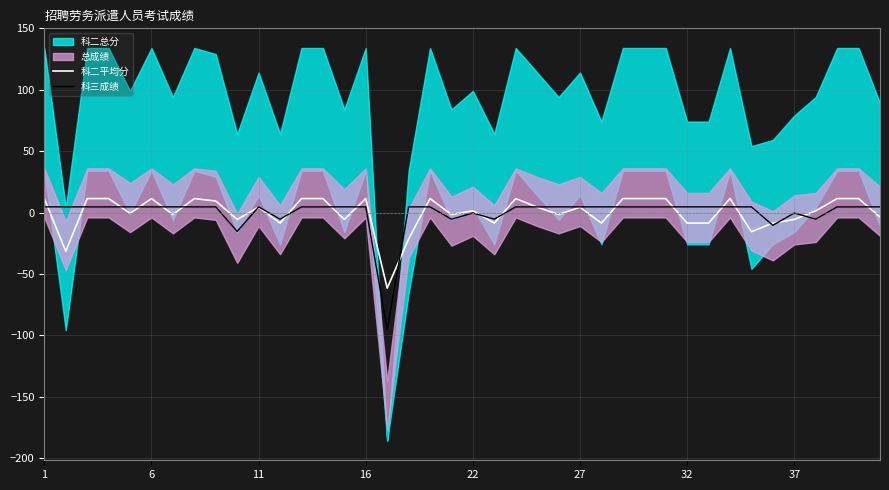

Is the value of 科三成绩 at 1 greater than the value of 科二平均分 at 37?

Yes